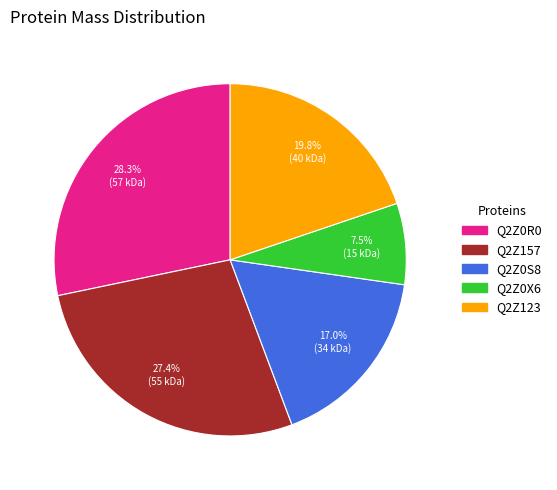

Which category has the smallest portion of the pie?

Q2Z0X6